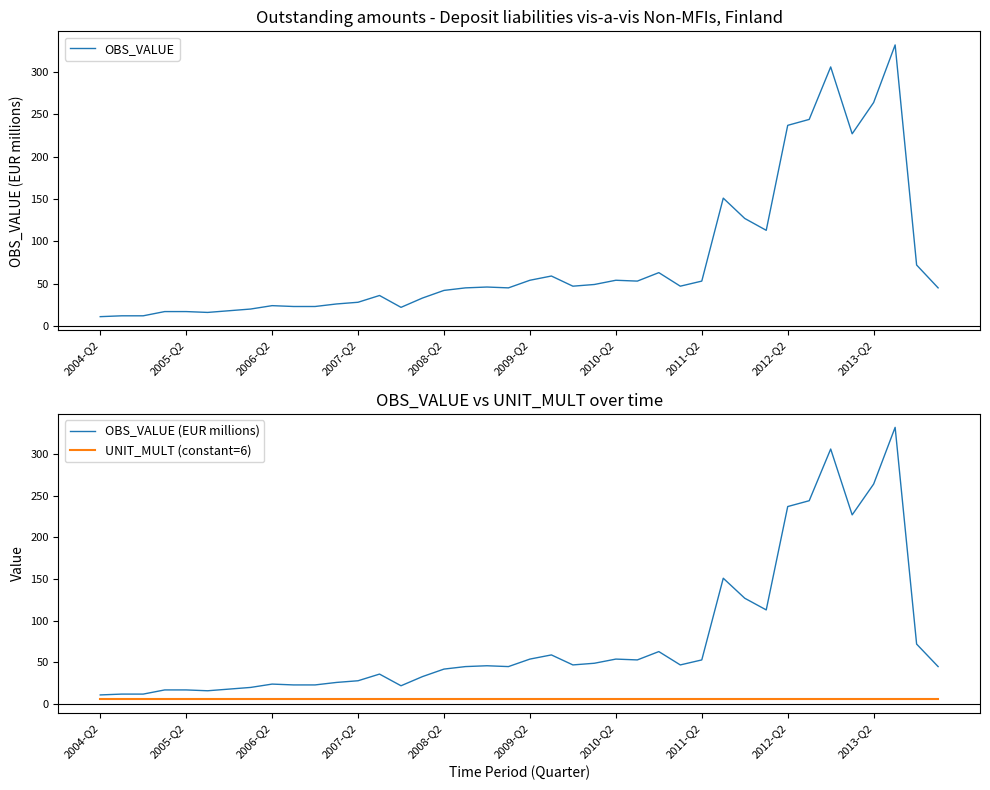

How many data points in OBS_VALUE (EUR millions) are less than 46?

20